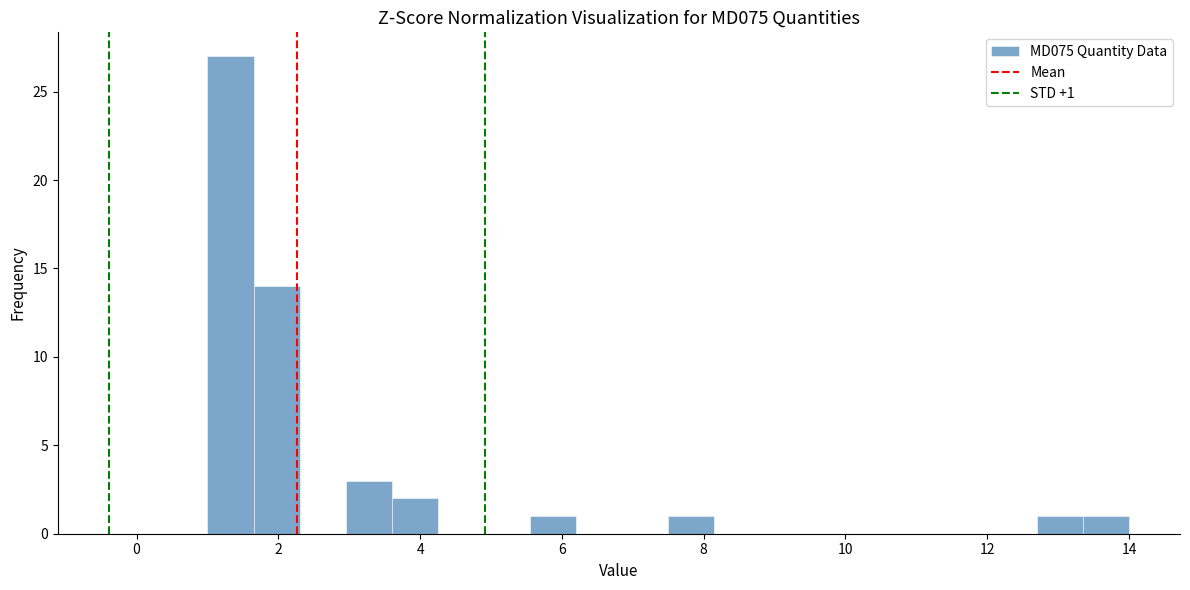

Read against the x-axis, roughly where is the centre of the tallest bar?

1.4